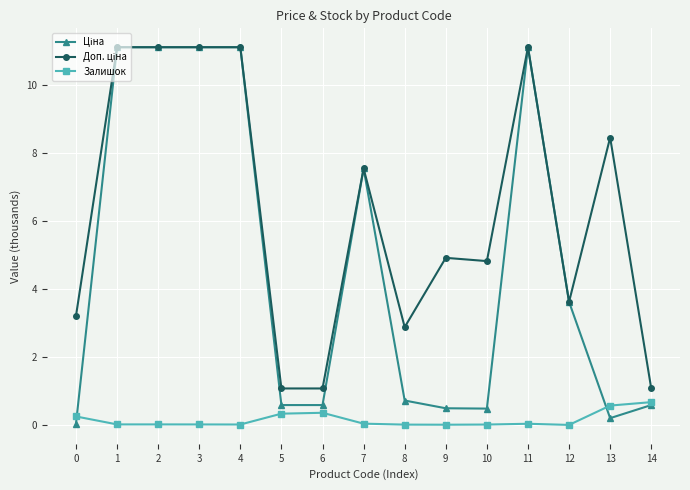

What is the maximum value shown in the chart?

11.1